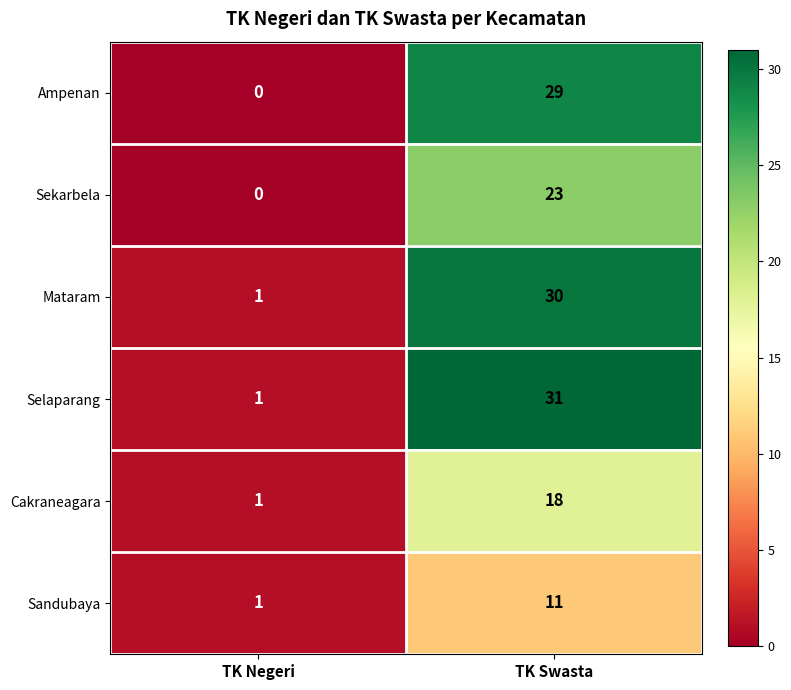

What is the average value of the Mataram series?

16